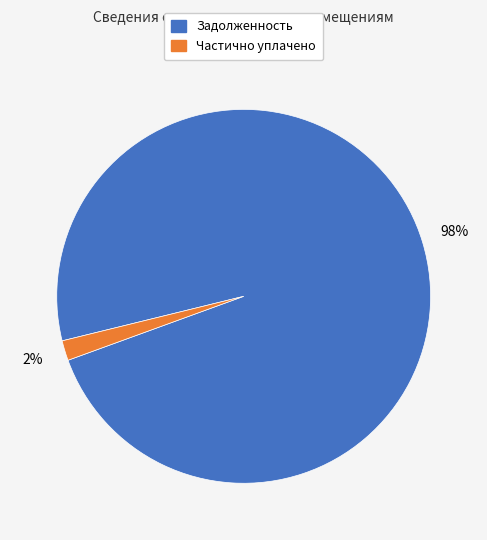

Is there a majority slice in this chart?

Yes